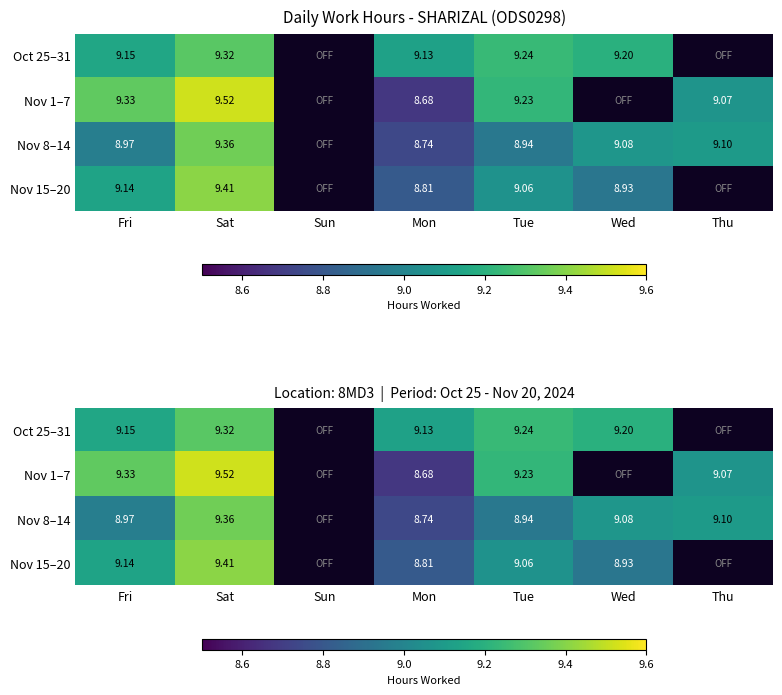

Is the value of Nov 1–7 at Mon greater than the value of Oct 25–31 at Mon?

No